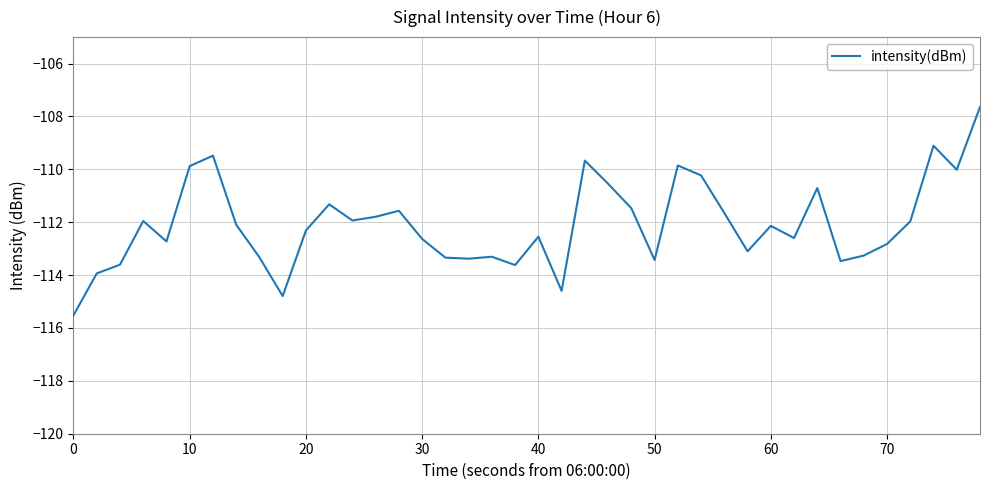

What is the greatest value displayed?

-107.6